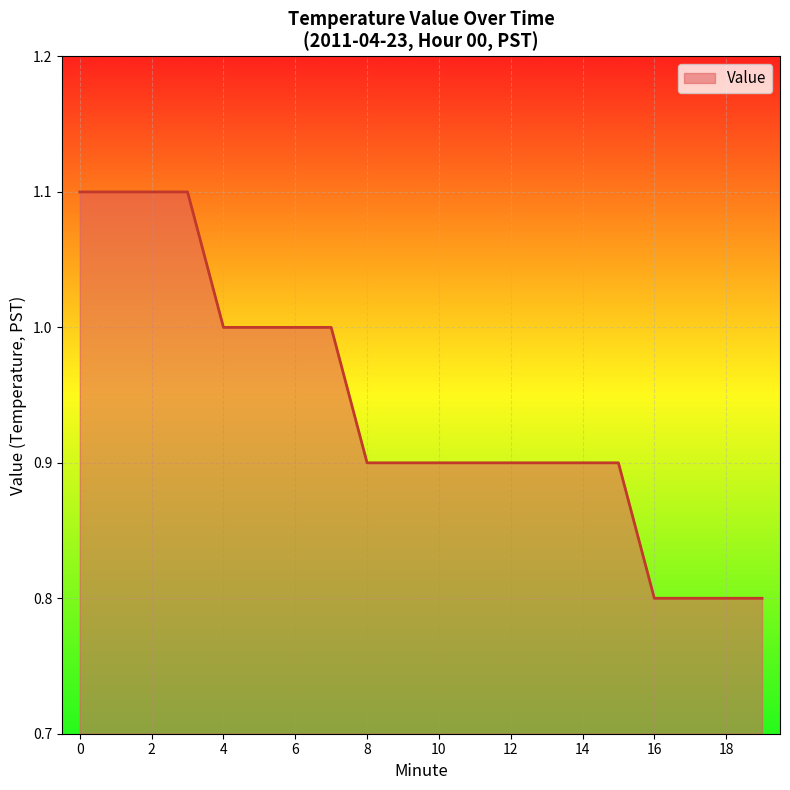

What is the difference between the maximum and minimum values?

0.3